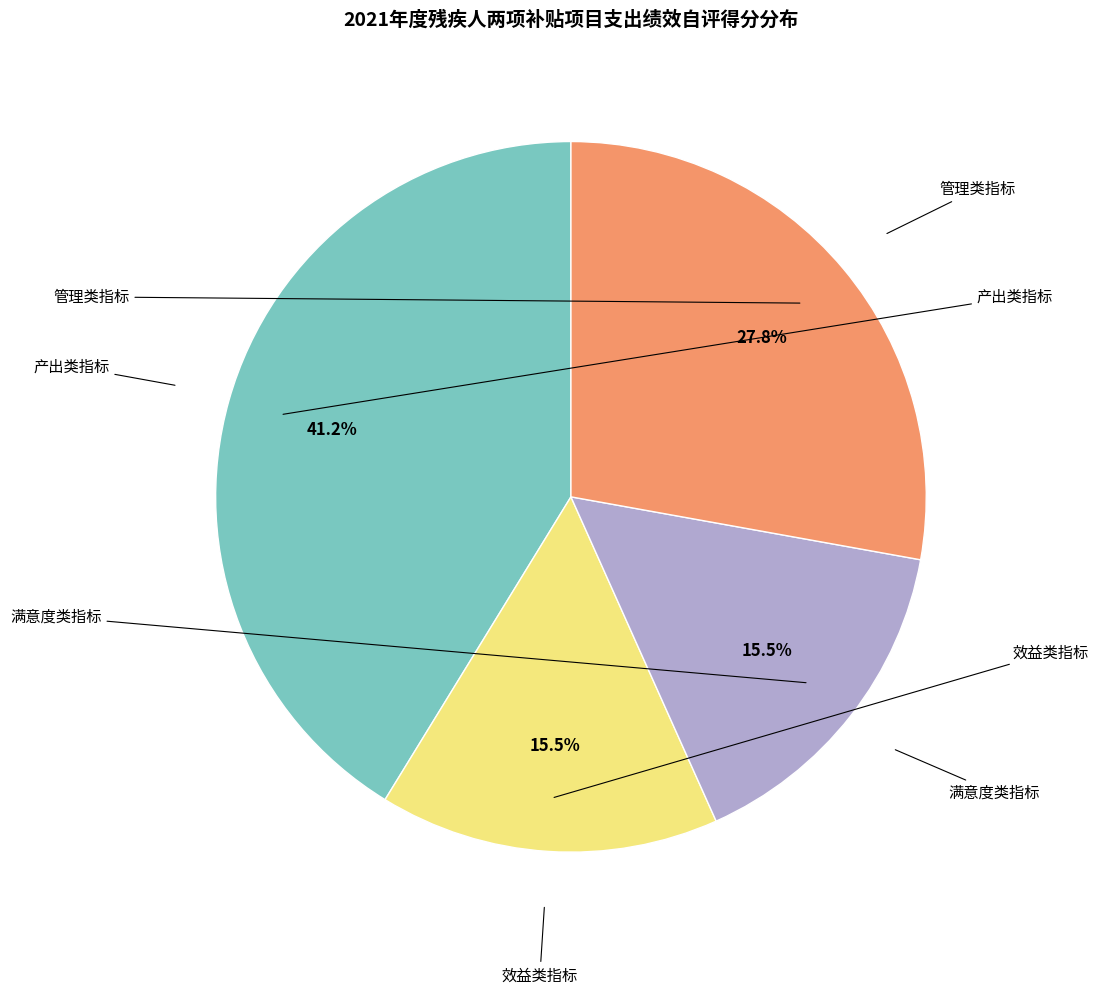

Is there a majority slice in this chart?

No